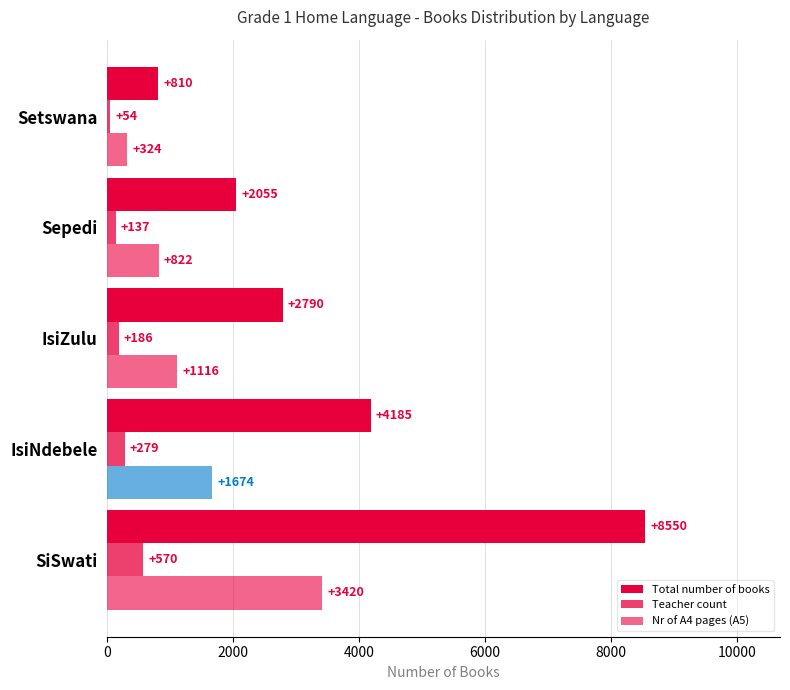

How many data points does each series have?

5